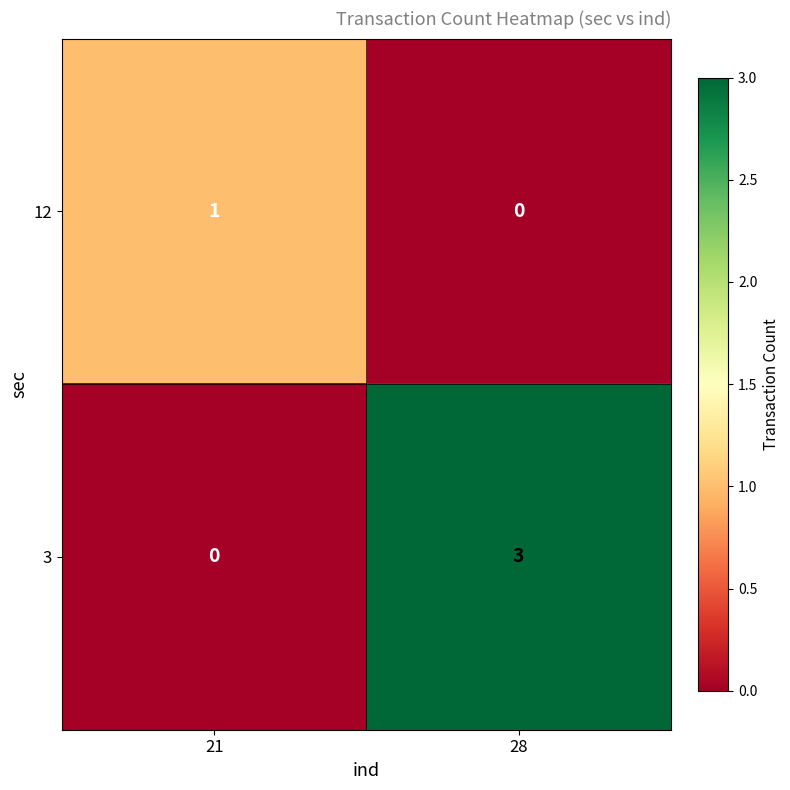

At which category is the sum across all series the highest?

28